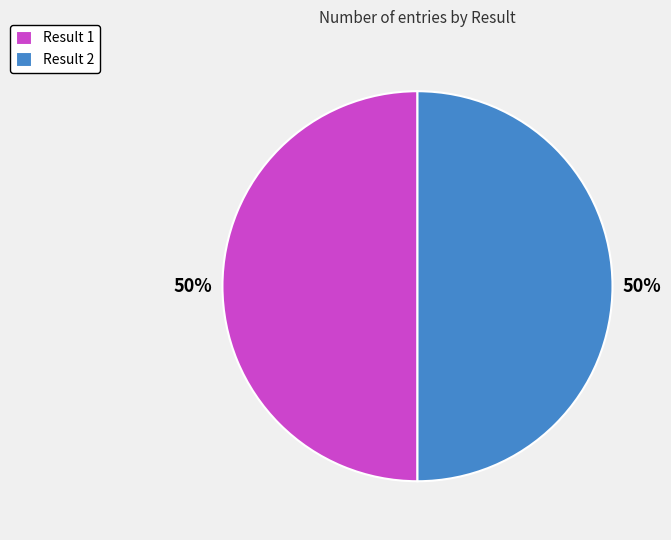

What is the ratio of the value at Result 1 to the value at Result 2?

1.0